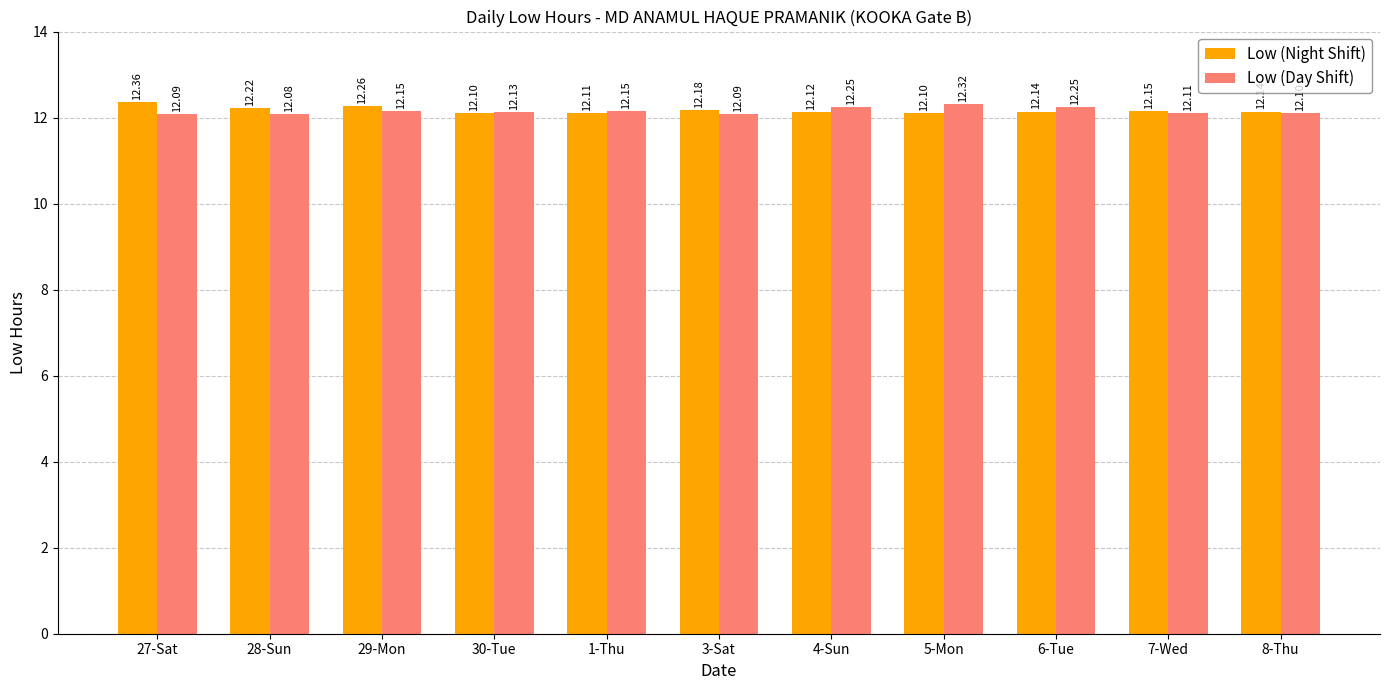

What is the sum of the Low (Night Shift) values at 28-Sun and 3-Sat?

24.4